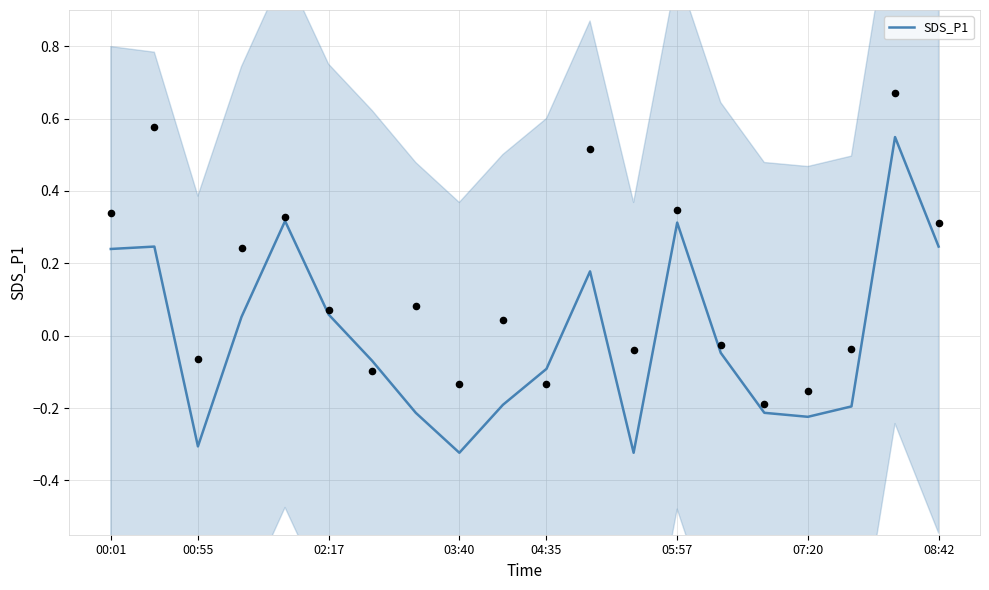

Where does the SDS_P1 series first go above 0?

00:01